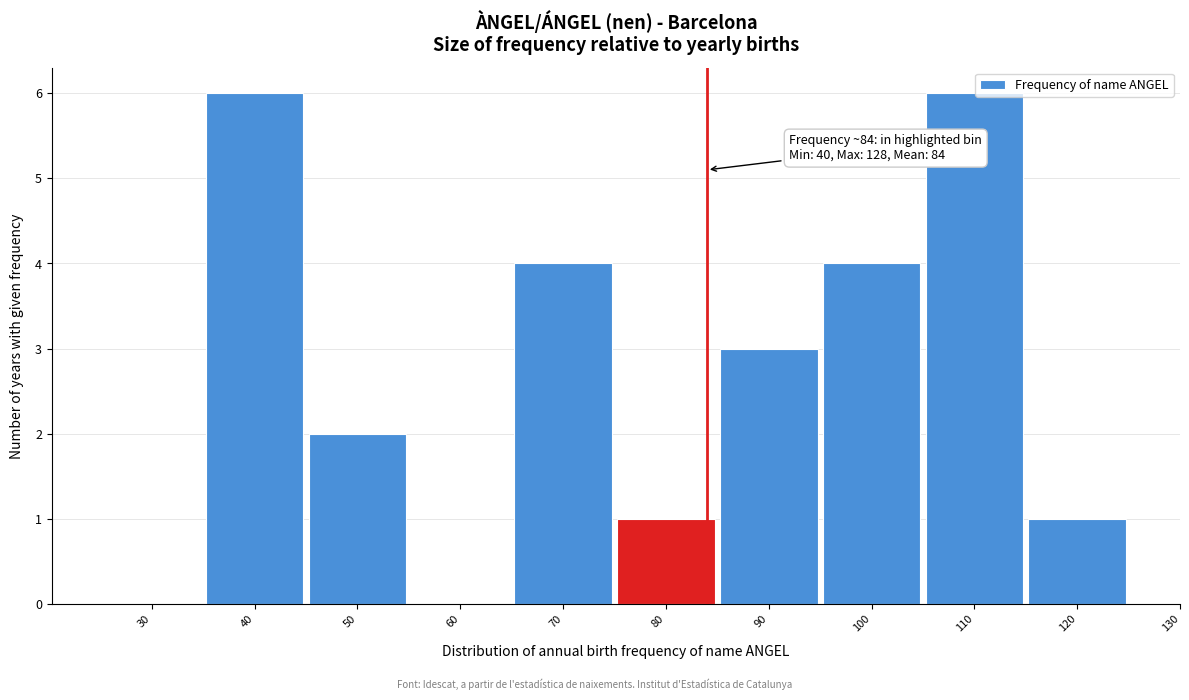

Reading left to right, what are all the values shown in this chart?

30=0	40=6	50=2	60=0	70=4	80=1	90=3	100=4	110=6	120=1